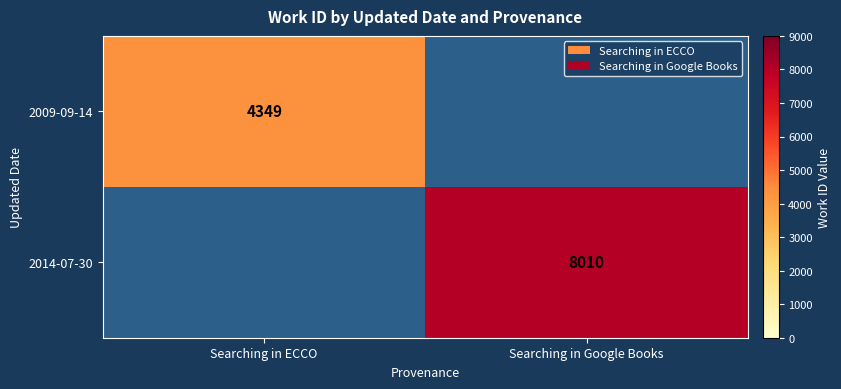

Is the value of 2009-09-14 at Searching in ECCO greater than the value of 2014-07-30 at Searching in Google Books?

No